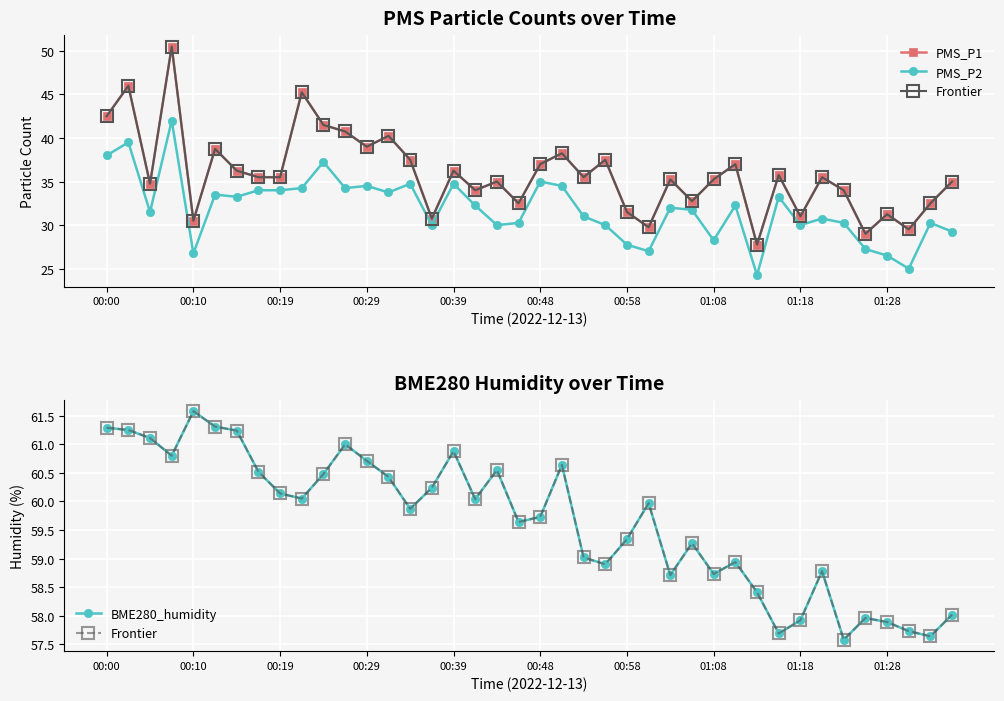

What is the sum of the Frontier values at 16 and 30?

119.3